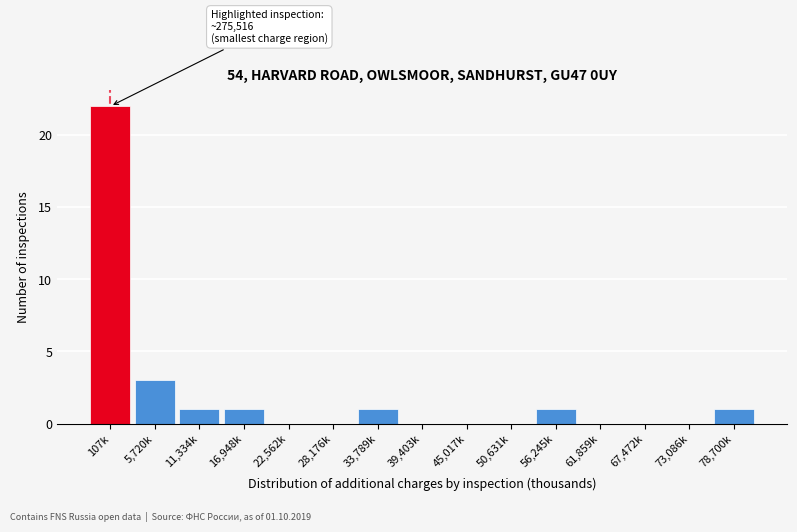

Reading left to right, what are all the values shown in this chart?

107k=22	5,720k=3	11,334k=1	16,948k=1	22,562k=0	28,176k=0	33,789k=1	39,403k=0	45,017k=0	50,631k=0	56,245k=1	61,859k=0	67,472k=0	73,086k=0	78,700k=1